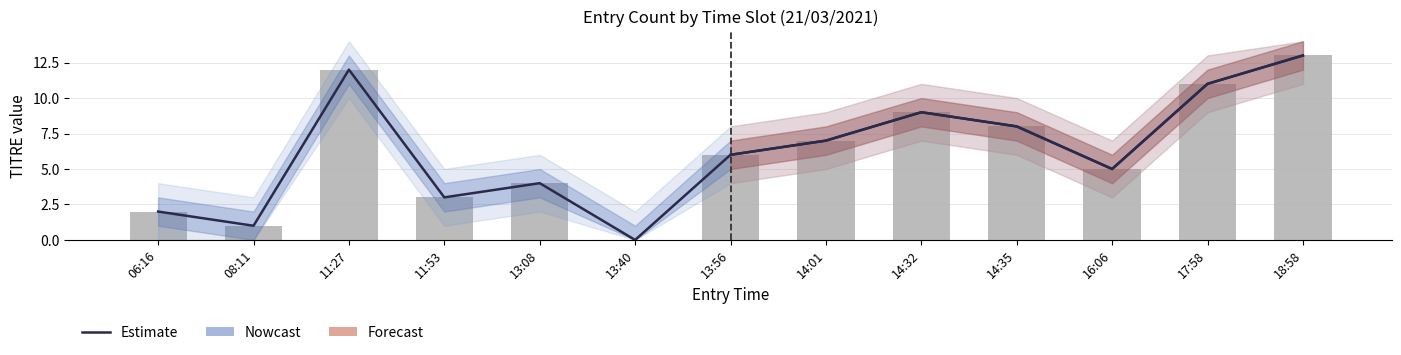

The TITRE (observed) series shows -5 at 13:40. True or false?

False